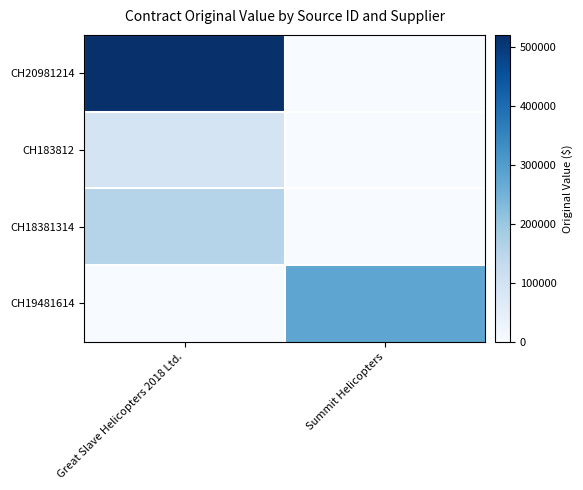

Reading right to left, transcribe all the data shown in this chart.

CH20981214: Summit Helicopters=0.0	Great Slave Helicopters 2018 Ltd.=520586.7
CH183812: Summit Helicopters=0.0	Great Slave Helicopters 2018 Ltd.=91995.5
CH18381314: Summit Helicopters=0.0	Great Slave Helicopters 2018 Ltd.=155116.0
CH19481614: Summit Helicopters=278816.7	Great Slave Helicopters 2018 Ltd.=0.0